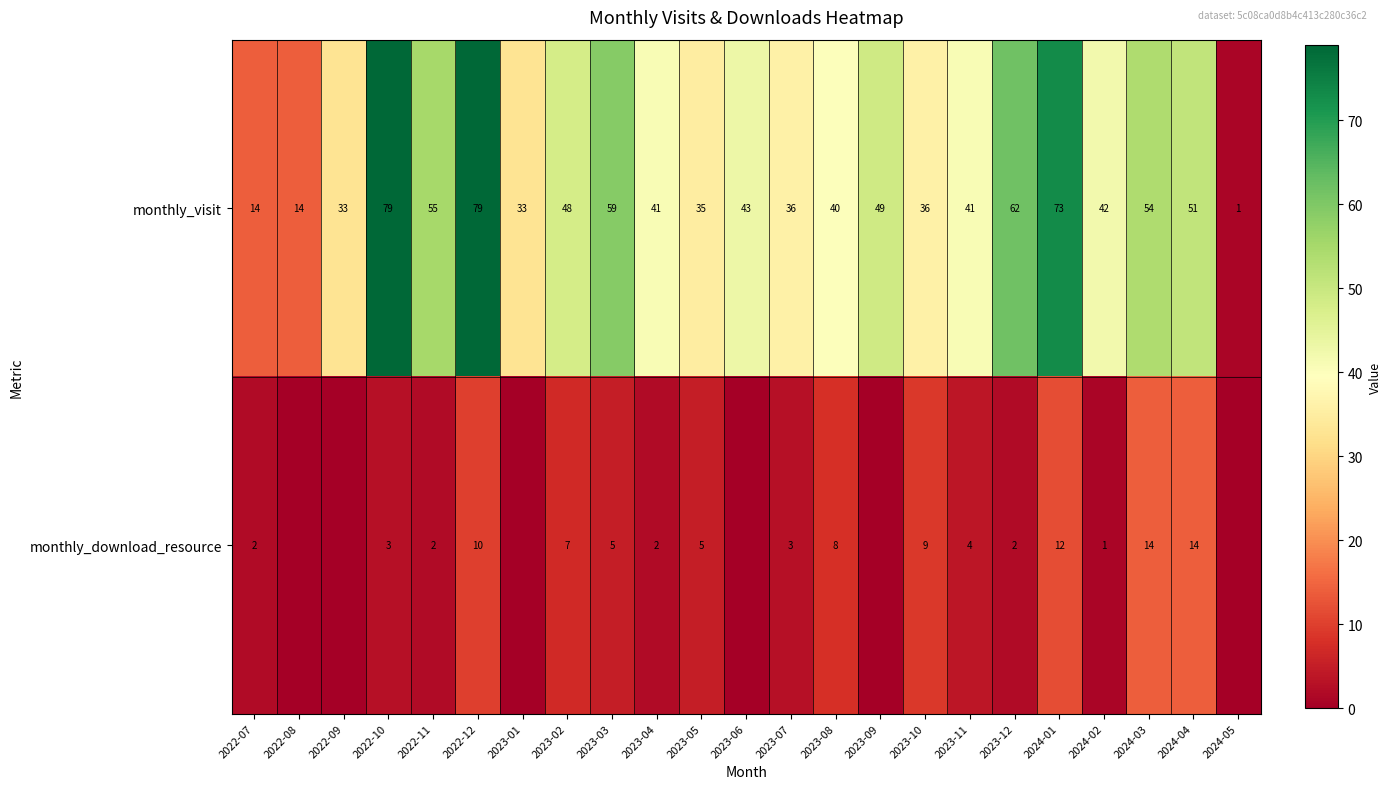

Is the value of monthly_visit at 2024-01 greater than the value of monthly_download_resource at 2023-04?

Yes